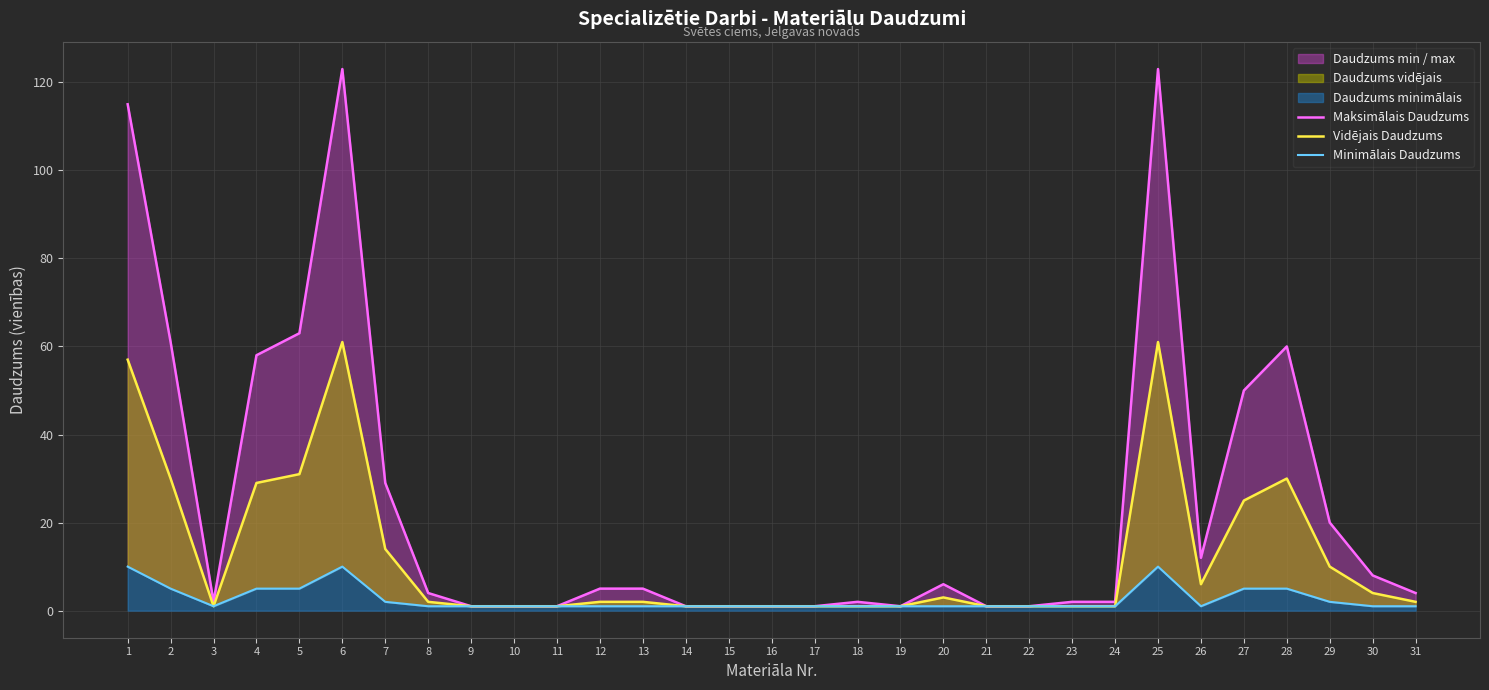

How many interior local peaks does the Minimālais Daudzums series have?

2